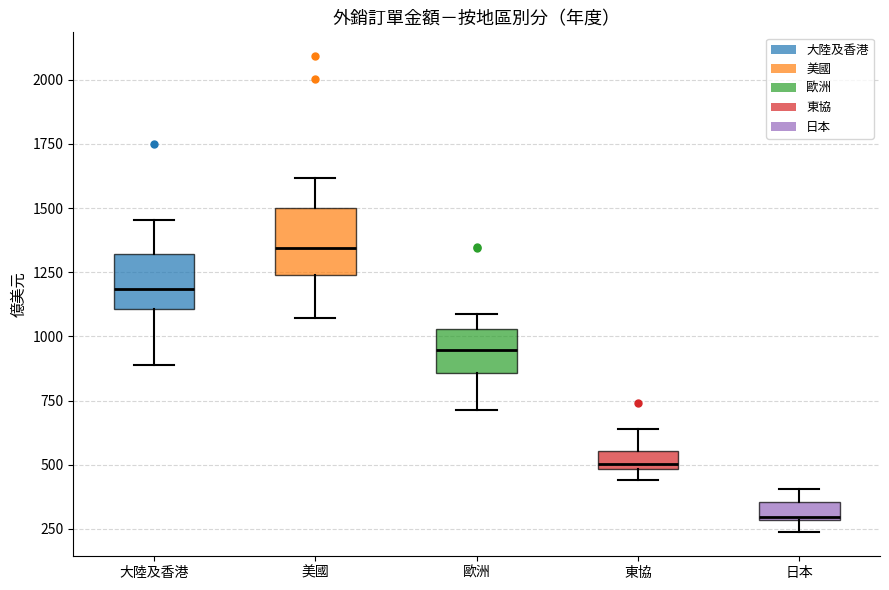

Which box has the highest median line?

美國